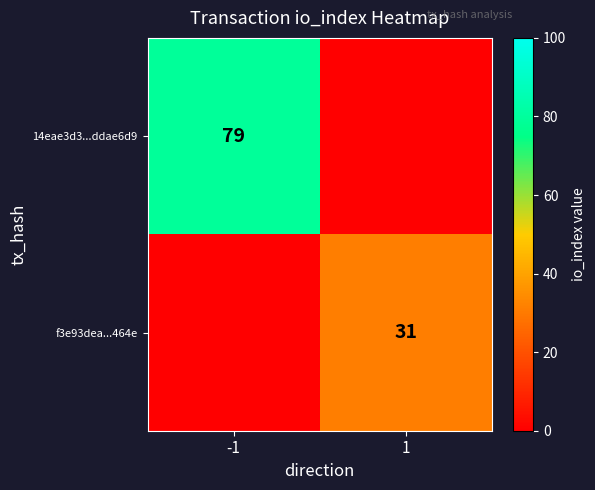

The value of 14eae3d3...ddae6d9 at -1 is 79. True or false?

True